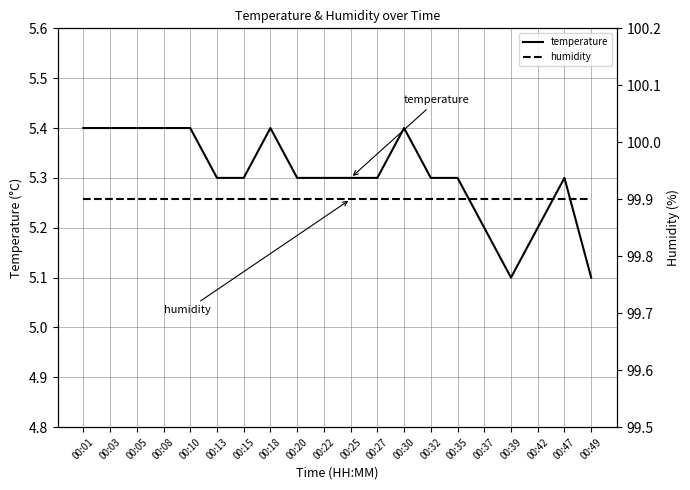

Does the chart have visible grid lines?

Yes